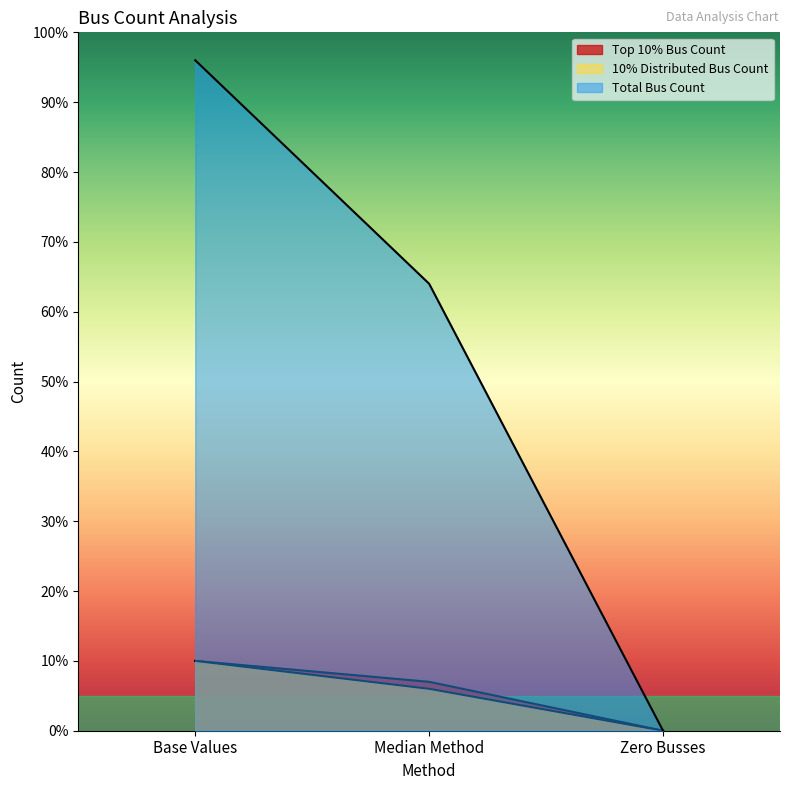

What is the total value across all series at Median Method?

77